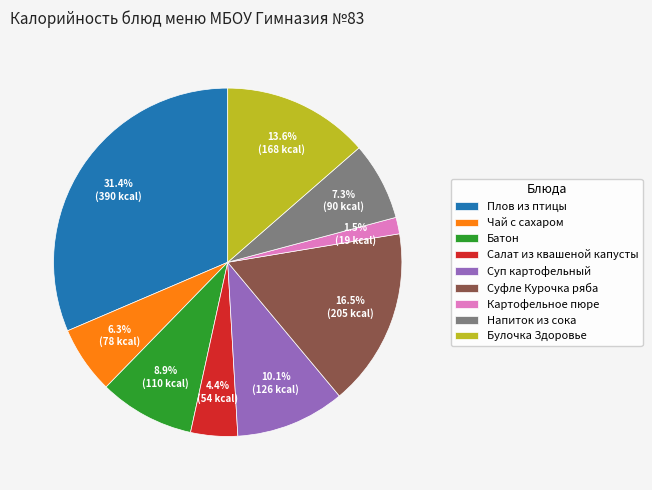

To the nearest percent, what portion does Чай с сахаром represent?

6%